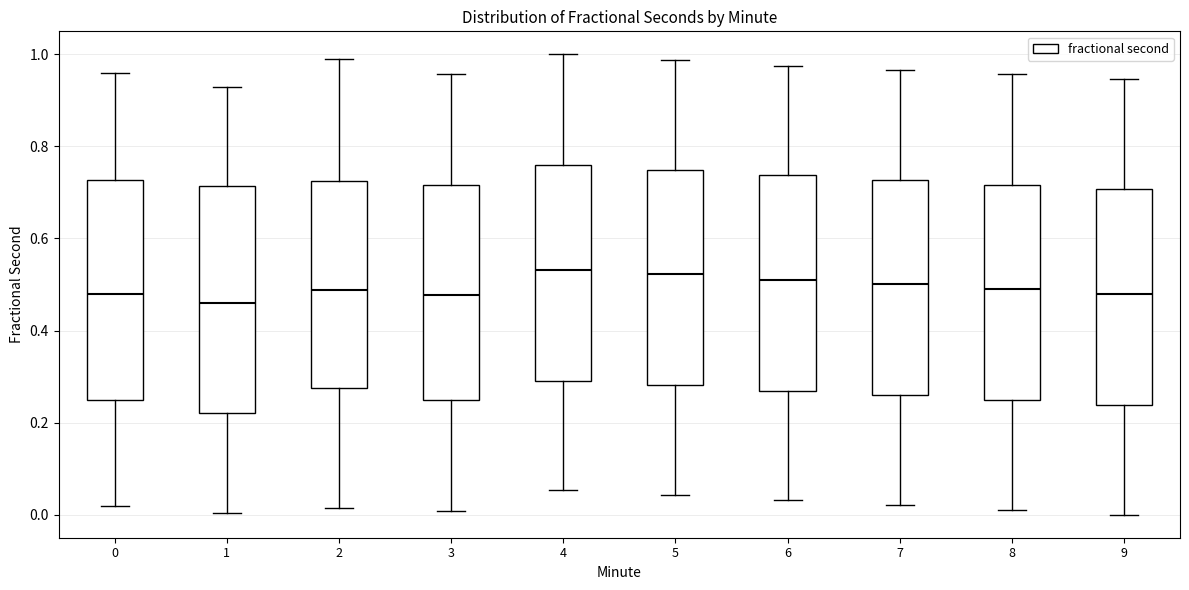

Reading left to right, transcribe this box plot: for each box, give where its median line is, the range the box spans, and where its two whiskers end, as read against the y-axis. The values are not printed on the chart, so give them approximately, as read against the axis.

0: median 0.48, box 0.24 to 0.72, whiskers 0.02 to 0.96
1: median 0.46, box 0.22 to 0.72, whiskers 0.00 to 0.92
2: median 0.48, box 0.28 to 0.72, whiskers 0.02 to 0.98
3: median 0.48, box 0.24 to 0.72, whiskers 0.00 to 0.96
4: median 0.54, box 0.30 to 0.76, whiskers 0.06 to 1.00
5: median 0.52, box 0.28 to 0.74, whiskers 0.04 to 0.98
6: median 0.50, box 0.26 to 0.74, whiskers 0.04 to 0.98
7: median 0.50, box 0.26 to 0.72, whiskers 0.02 to 0.96
8: median 0.48, box 0.24 to 0.72, whiskers 0.02 to 0.96
9: median 0.48, box 0.24 to 0.70, whiskers 0.00 to 0.94